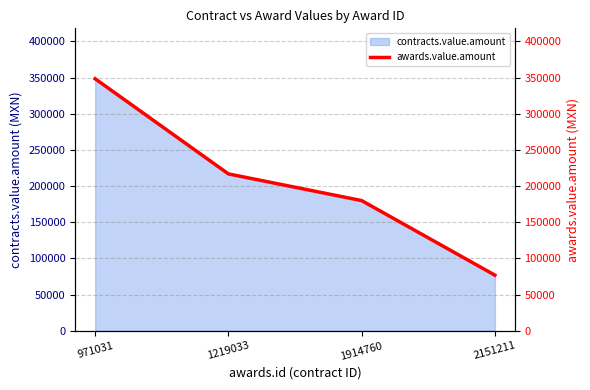

What is the greatest value displayed?

348286.2